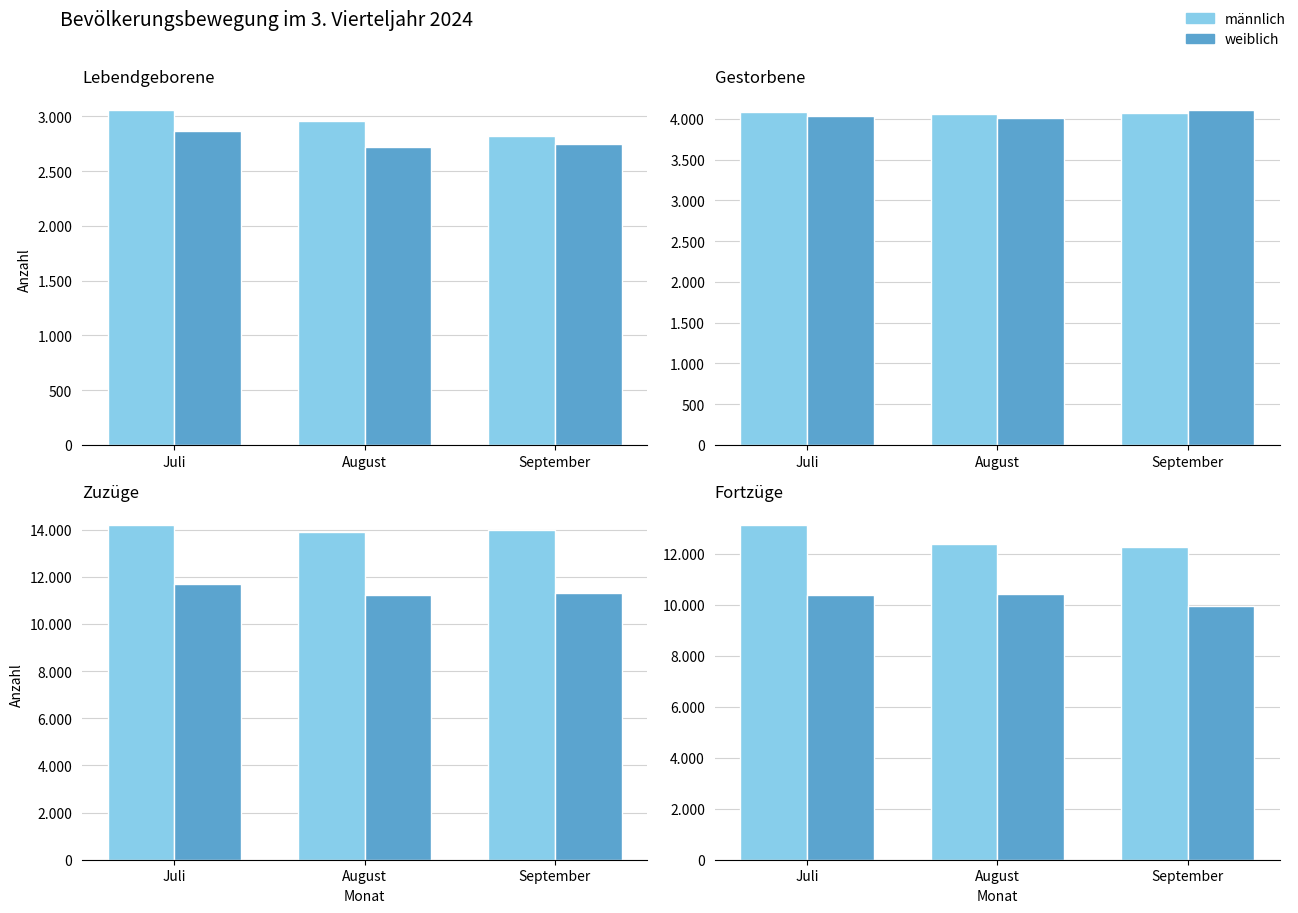

At which label does weiblich reach its minimum?

September